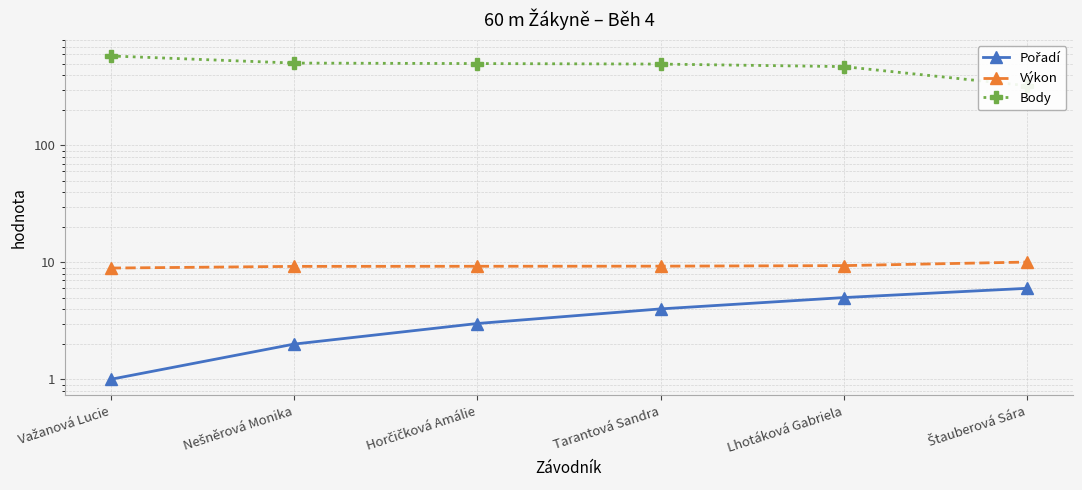

What is the difference between the maximum and minimum values in the Body series?

258.0